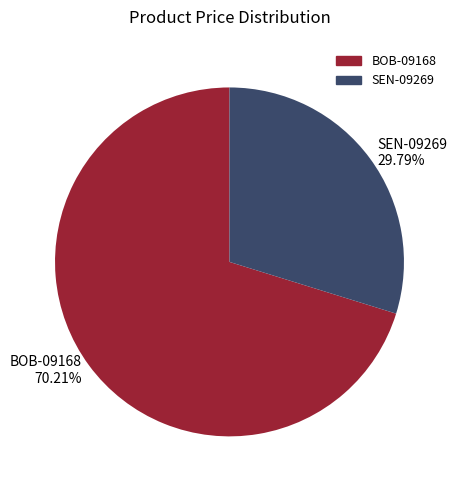

To the nearest percent, what is the average slice percentage?

50%